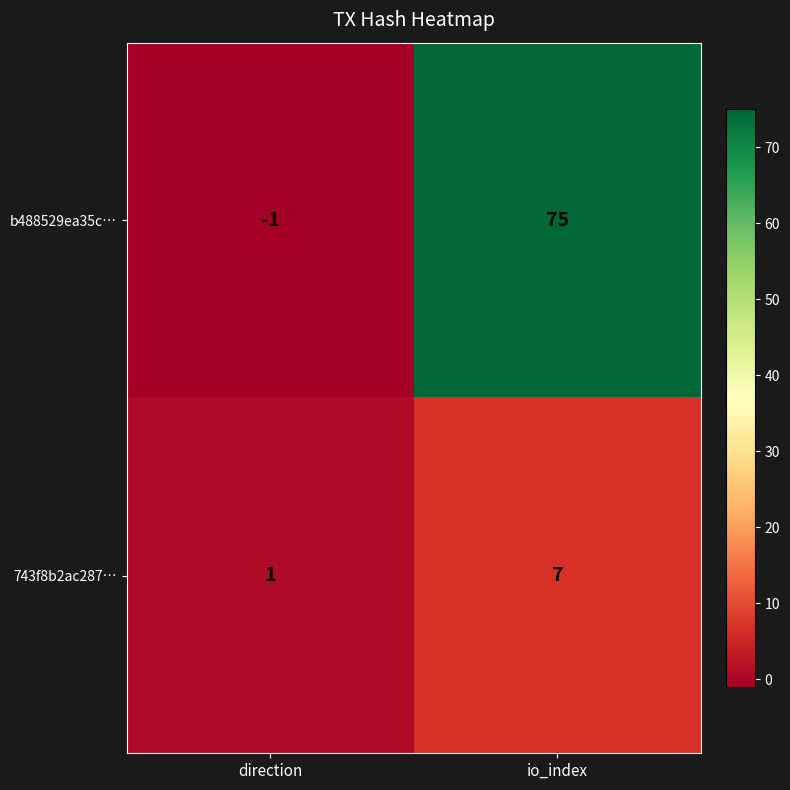

What is the sum of all 743f8b2ac287… values?

8